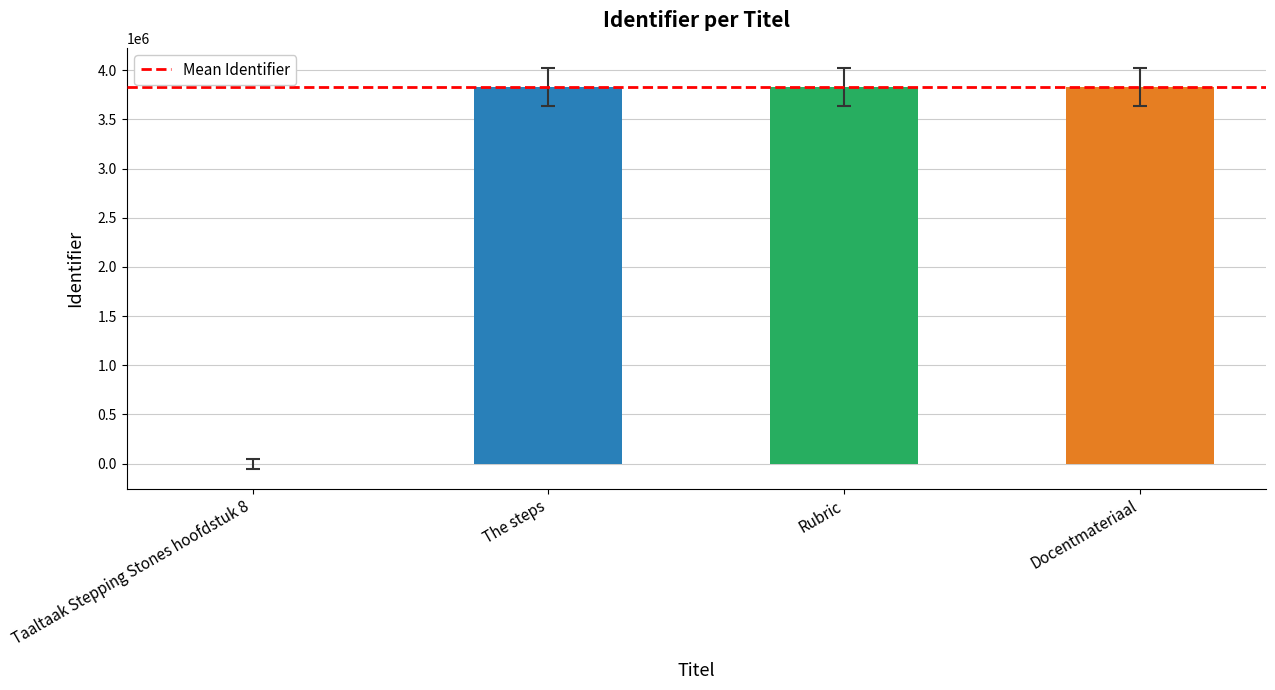

What is the change in value from Taaltaak Stepping Stones hoofdstuk 8 to Docentmateriaal?

+3832435